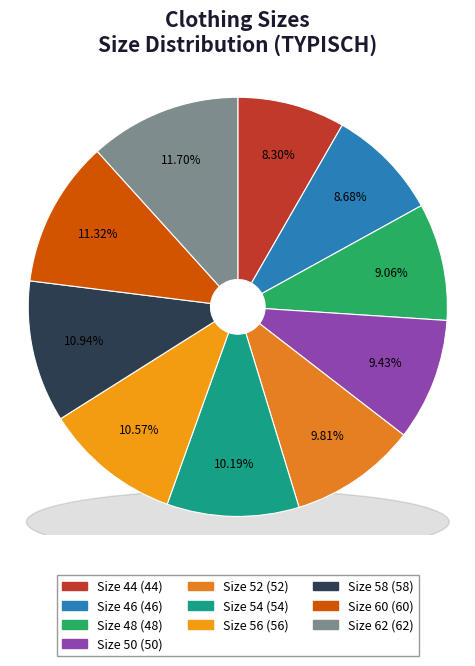

Combined, do 58 and 48 account for over 50%?

No